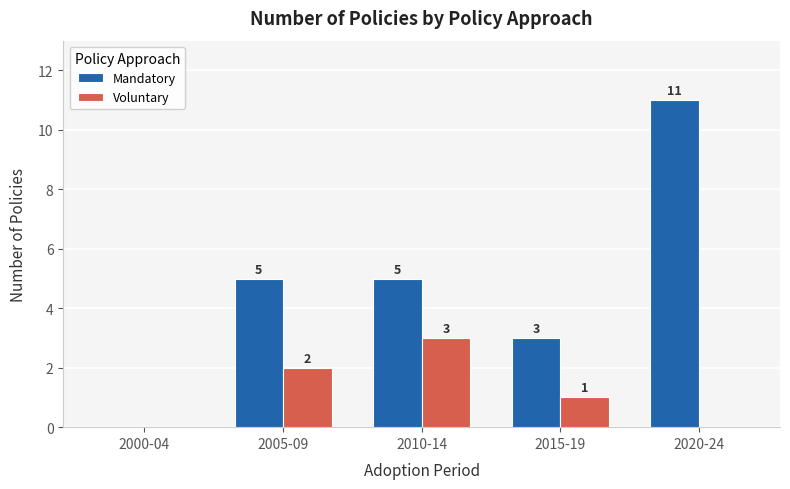

Between 2000-04 and 2020-24, which series saw the biggest shift?

Mandatory